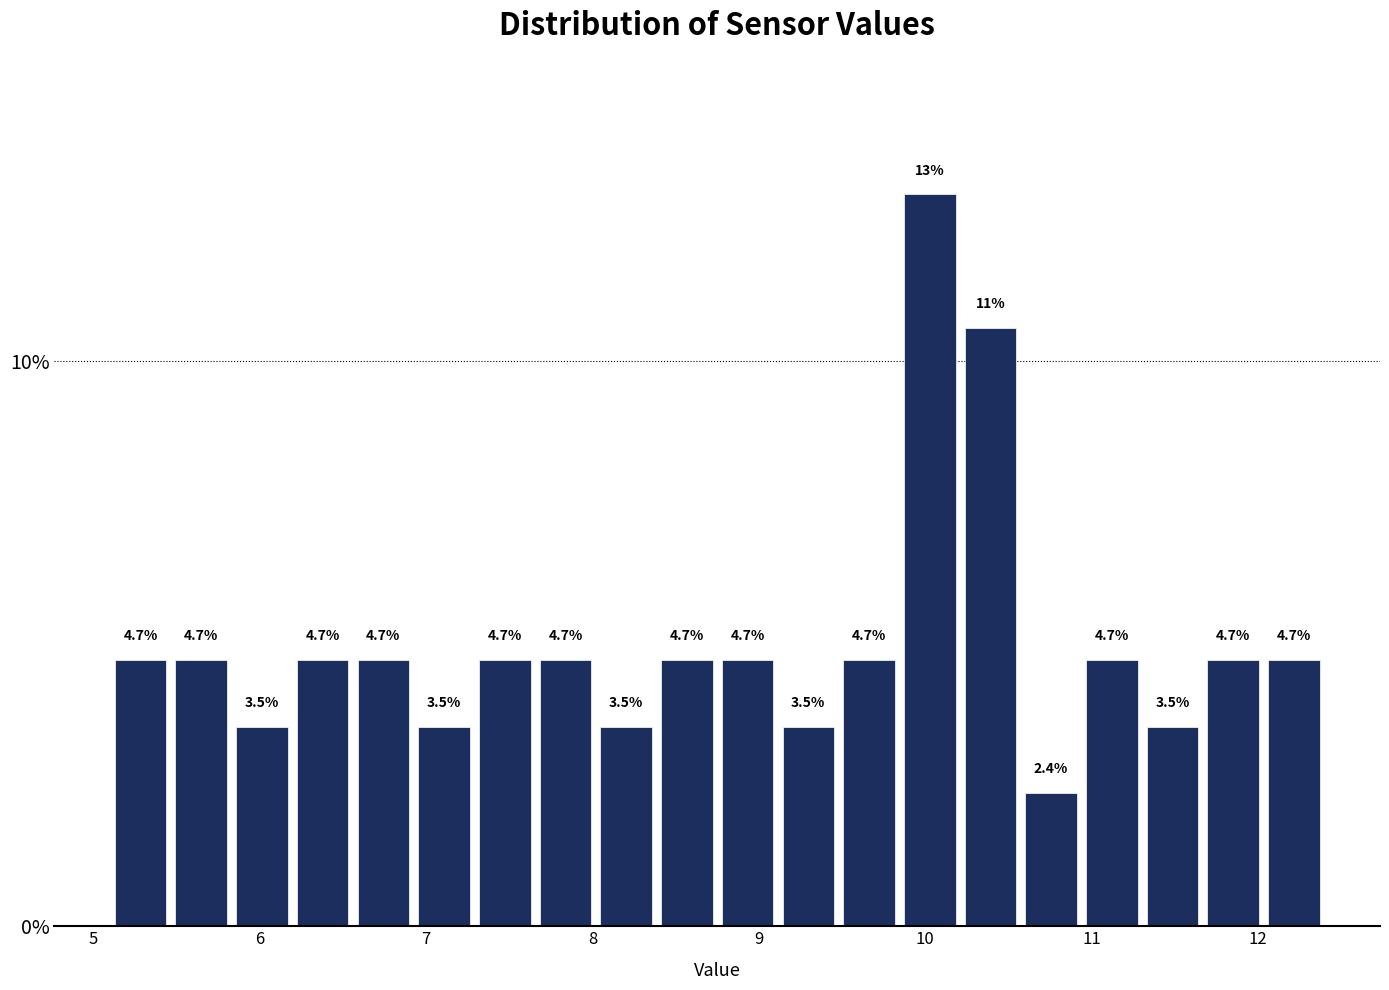

Around what value on the x-axis is the tallest bar? Give the approximate position of its centre, as read against the axis.

10.0